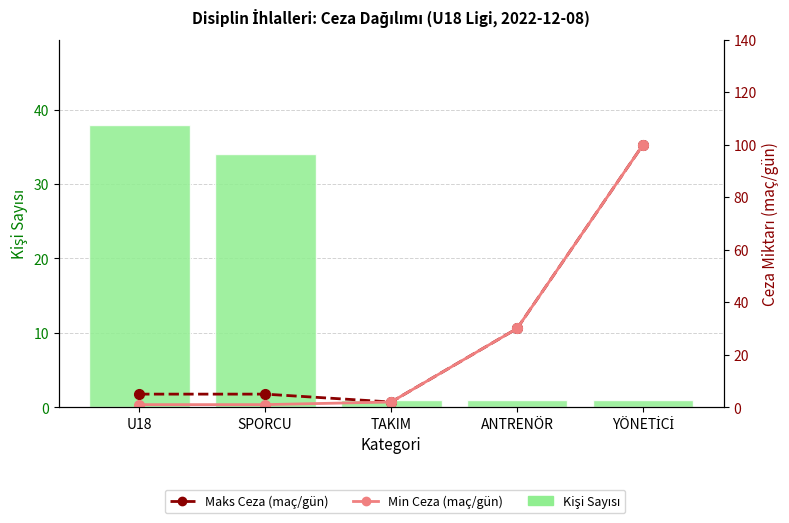

What position from the left is TAKIM?

3